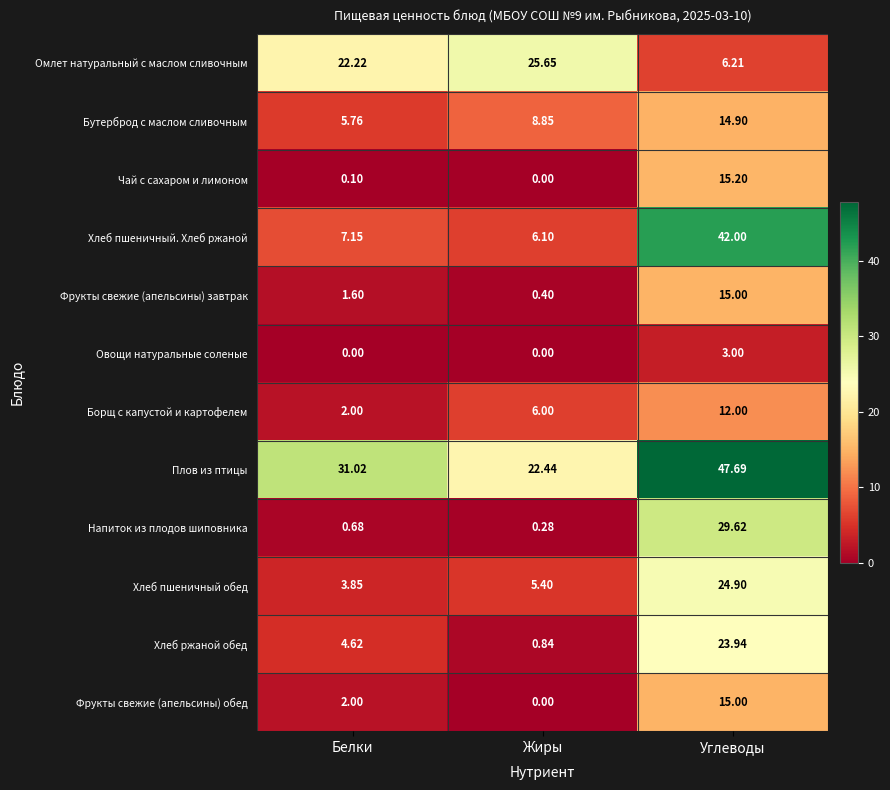

At which category is the sum across all series the highest?

Углеводы